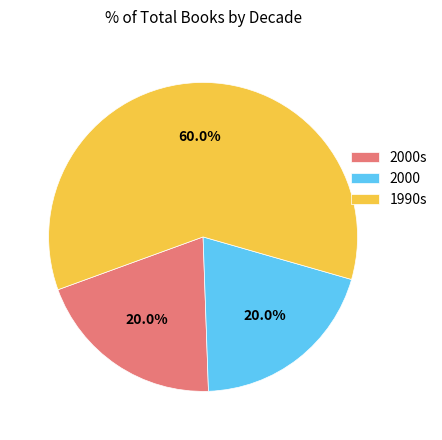

Count the number of slices in the pie.

3